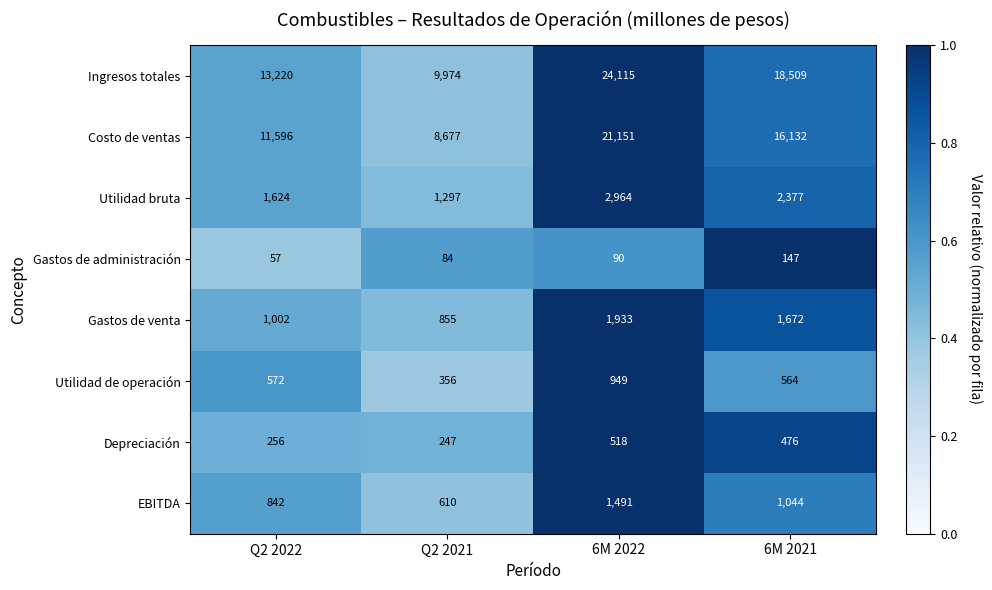

What is the approximate value of EBITDA at 6M 2021, to the nearest 10?

1040